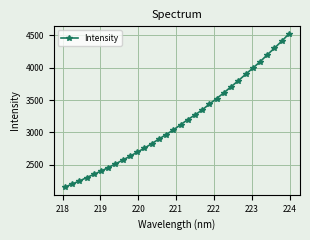

What is the average value?

3168.5